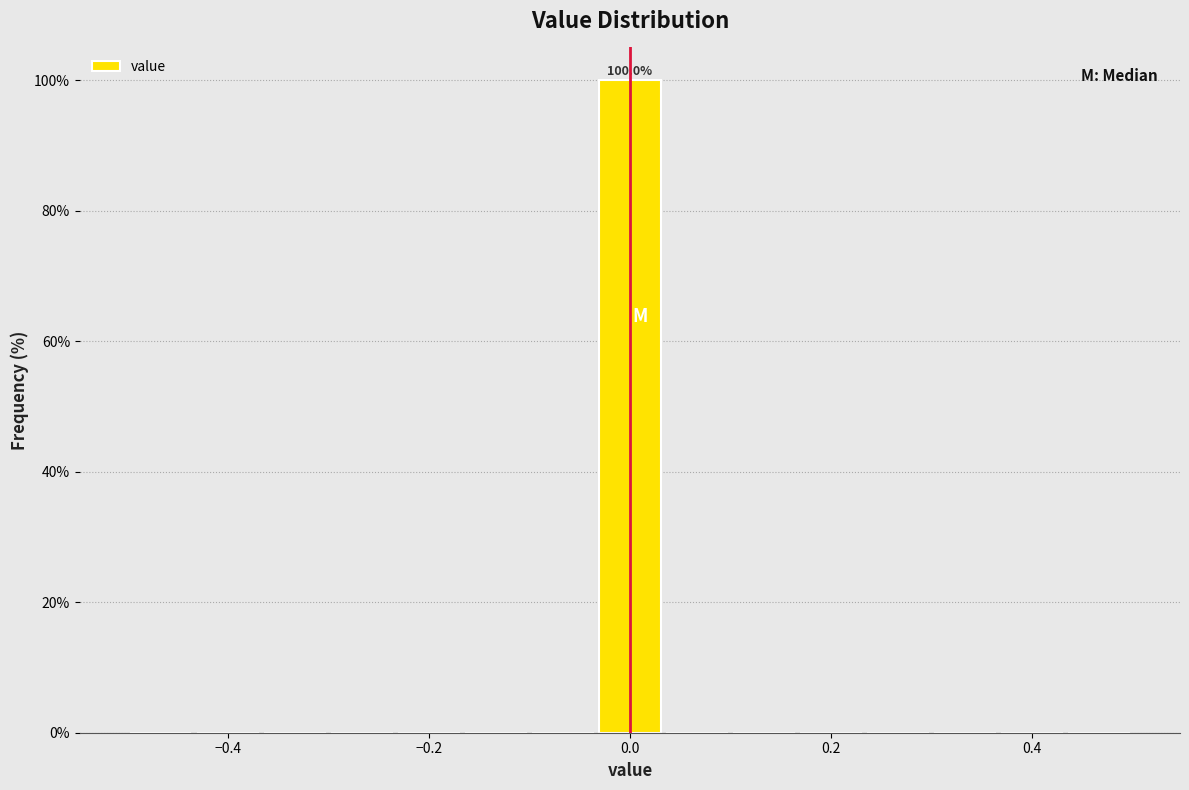

Read against the x-axis, roughly where is the centre of the tallest bar?

0.00